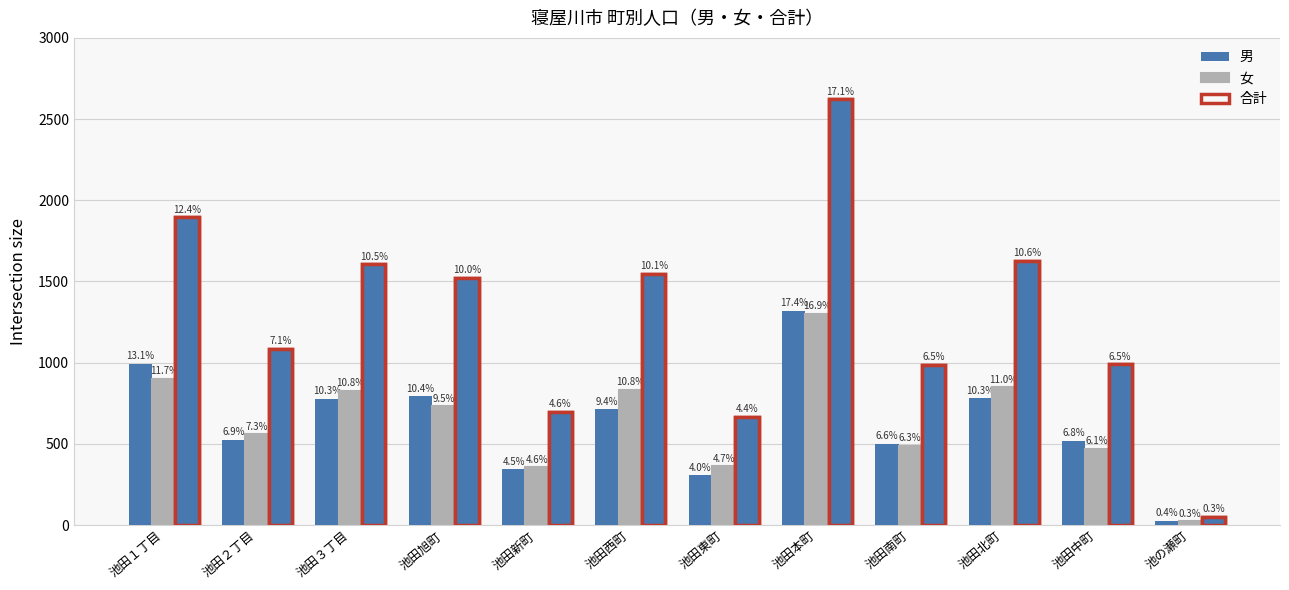

What is the difference between the maximum and minimum values in the 女 series?

1279